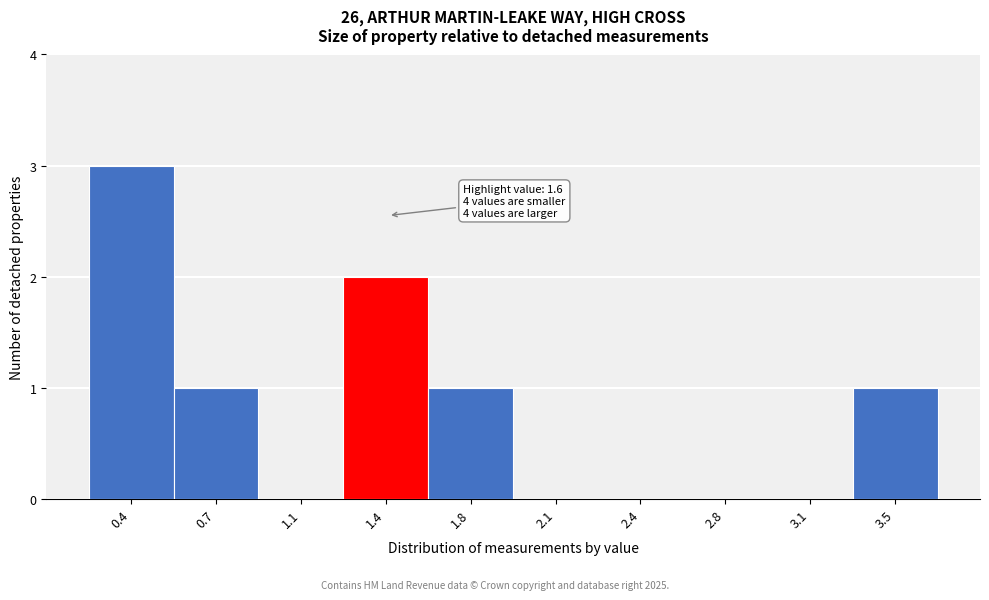

Reading right to left, extract all data points from this chart.

3.5=1	3.1=0	2.8=0	2.4=0	2.1=0	1.8=1	1.4=2	1.1=0	0.7=1	0.4=3